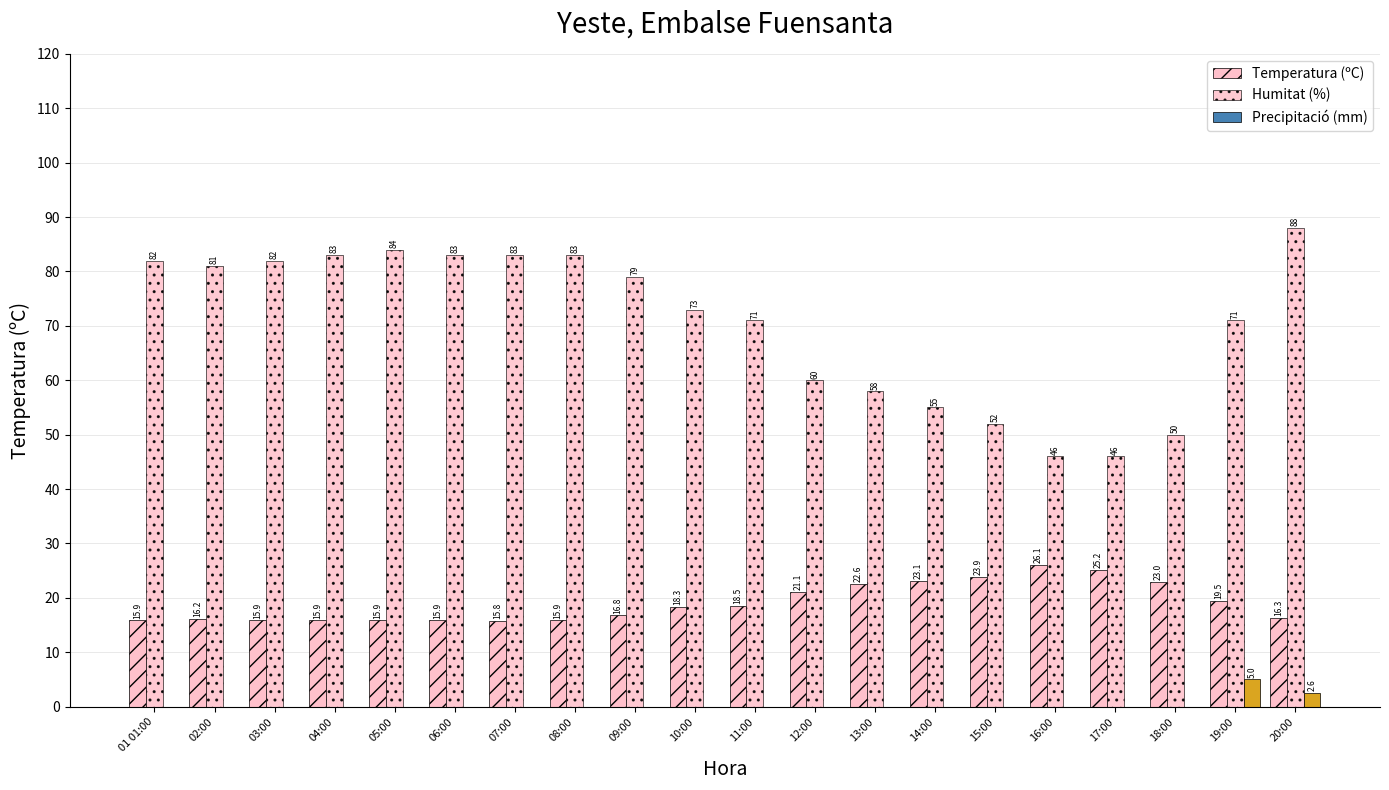

How many groups of bars are there?

20